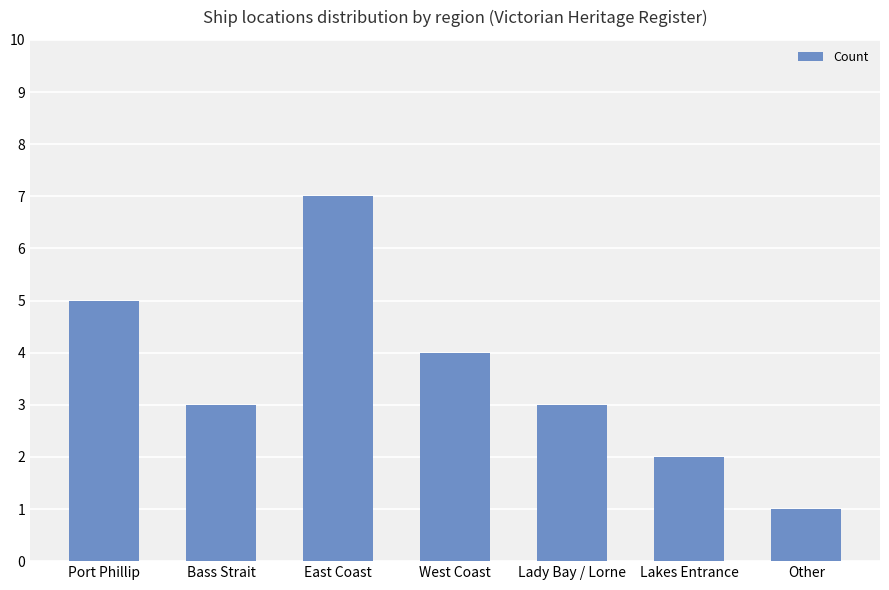

How many data points does each series have?

7